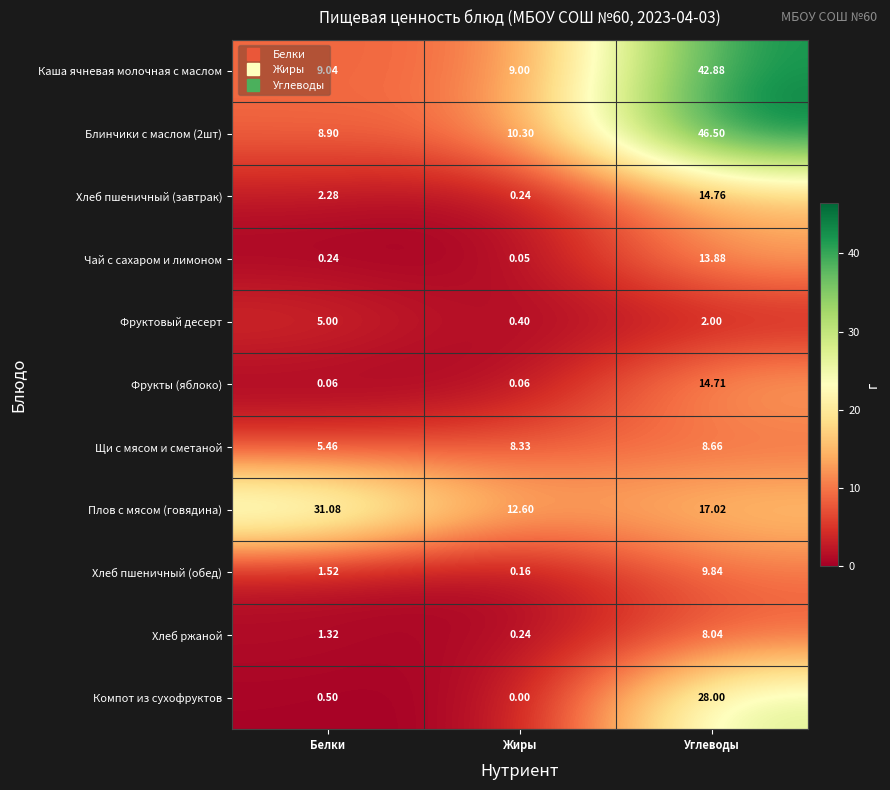

Where is Фруктовый десерт nearest to the value 2?

Углеводы